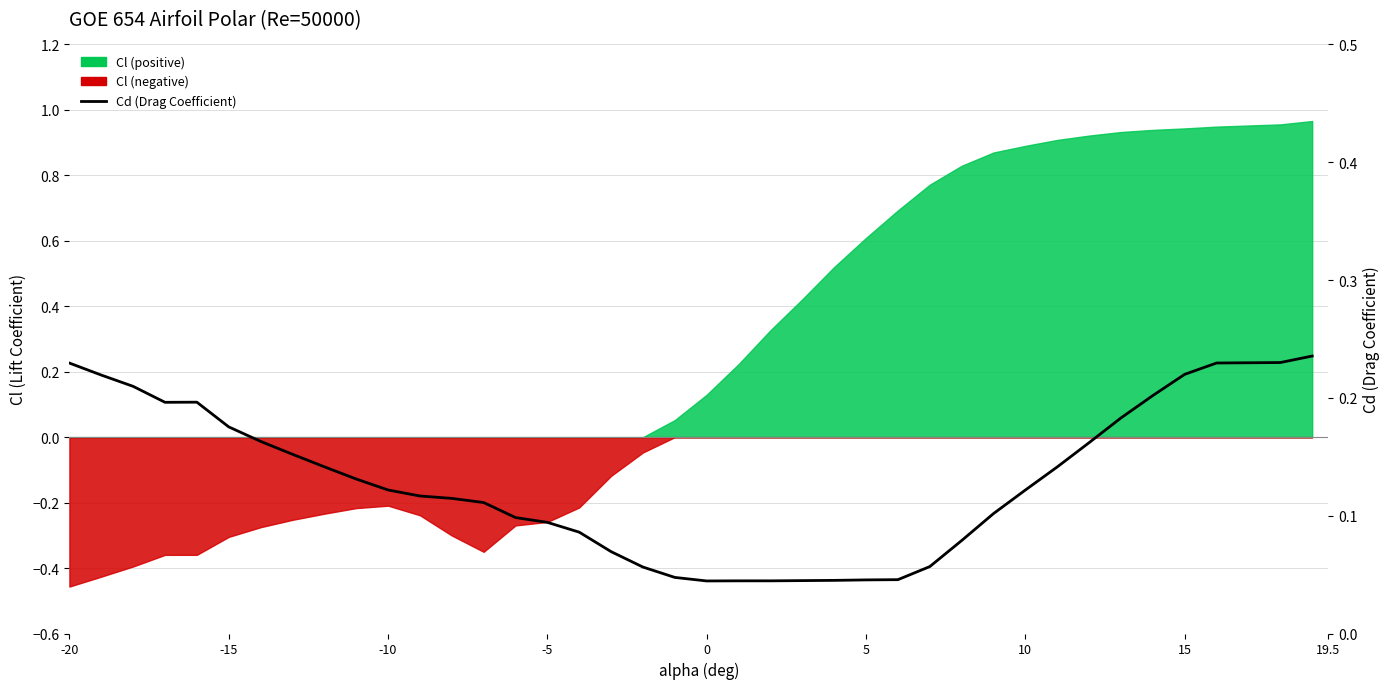

What is the sum of all values?

5.2